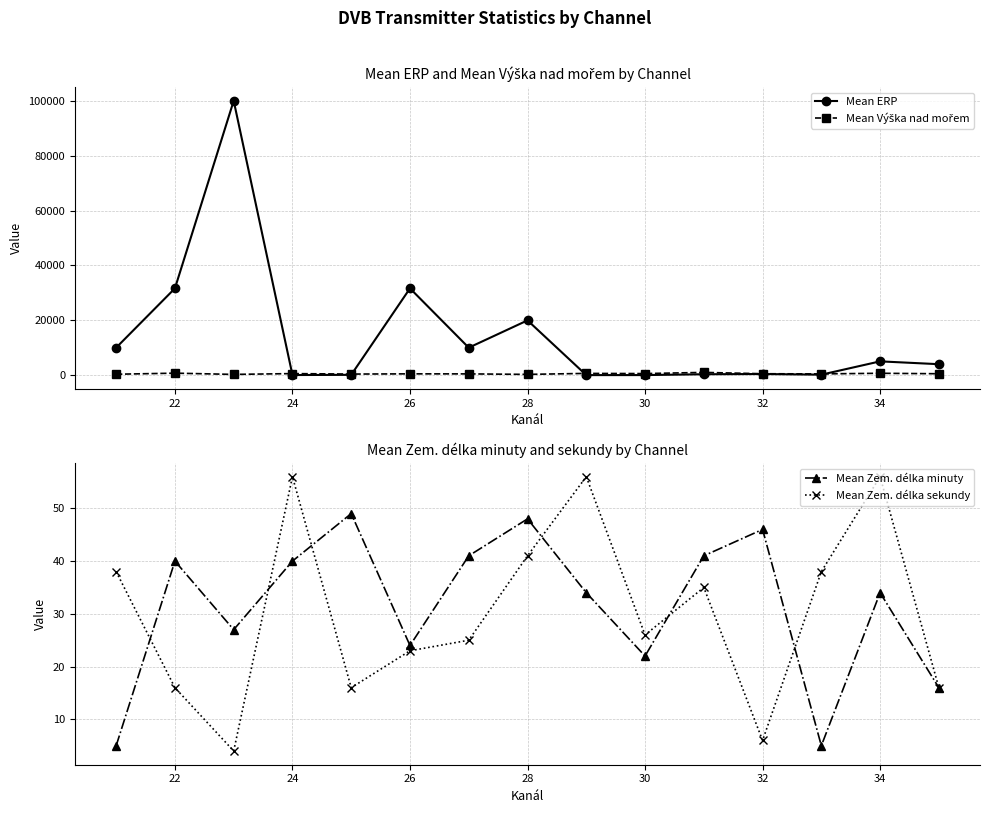

What is the greatest value displayed?

100000